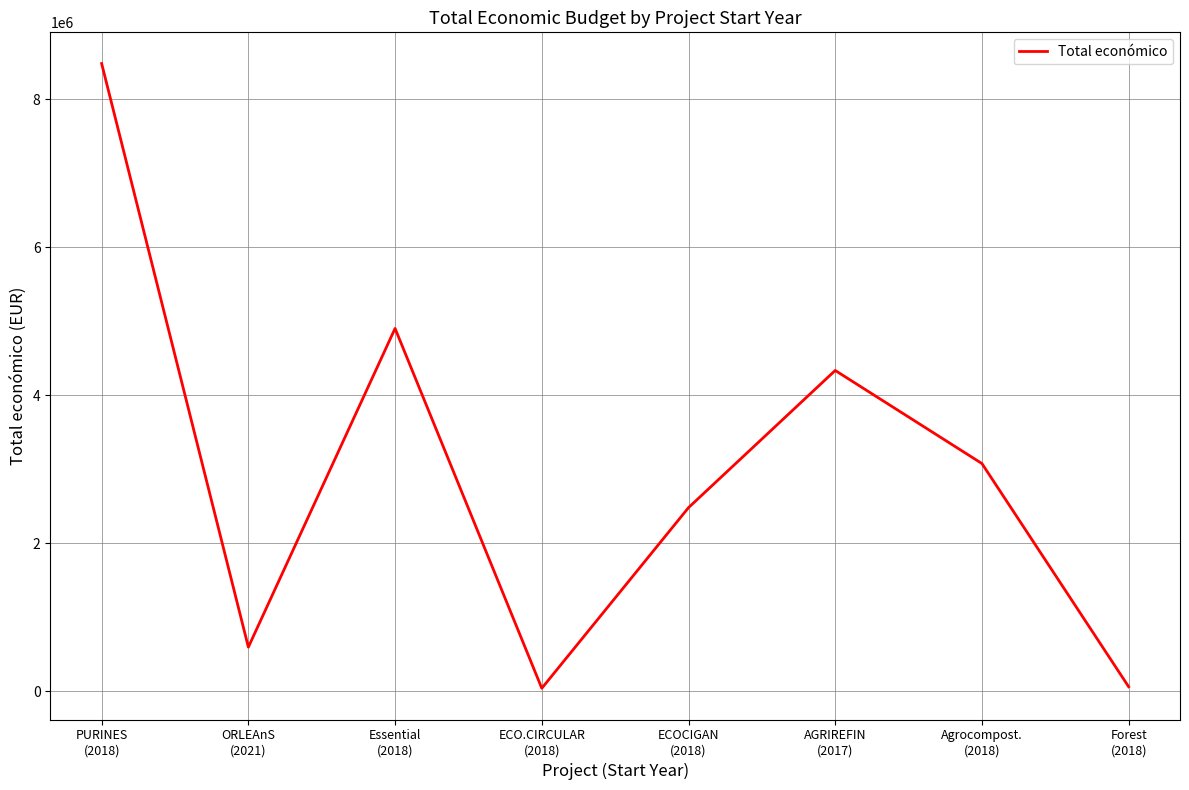

What is the average value?

2999630